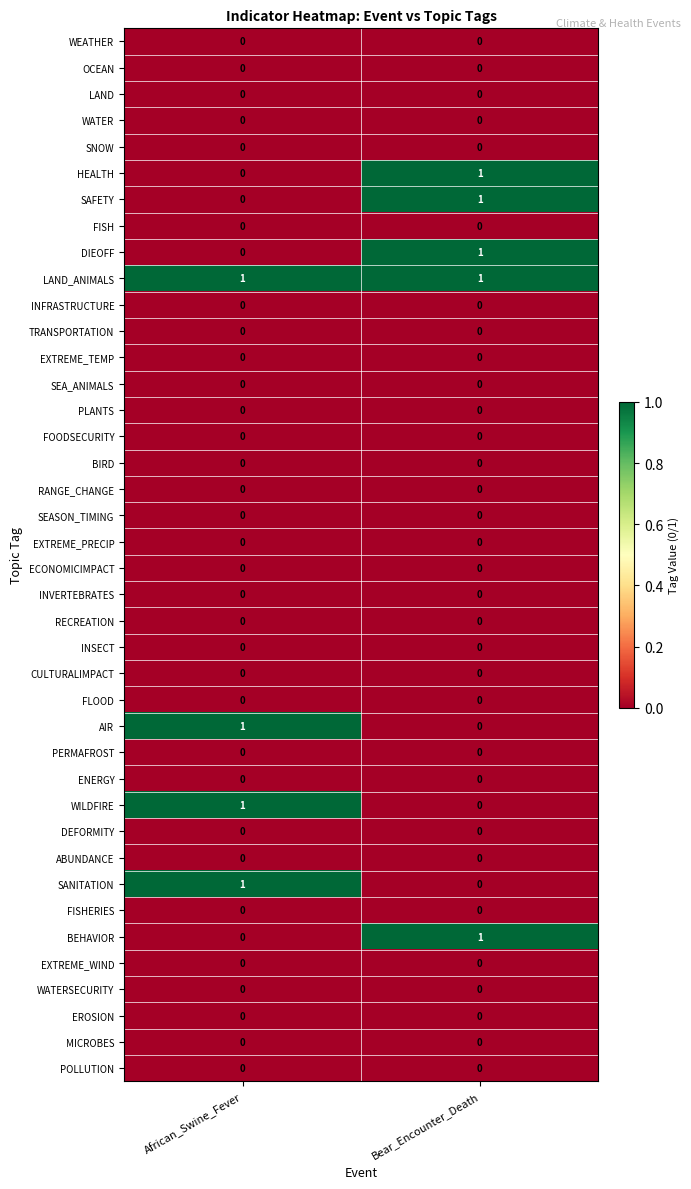

Which series has the largest total across all categories?

LAND_ANIMALS